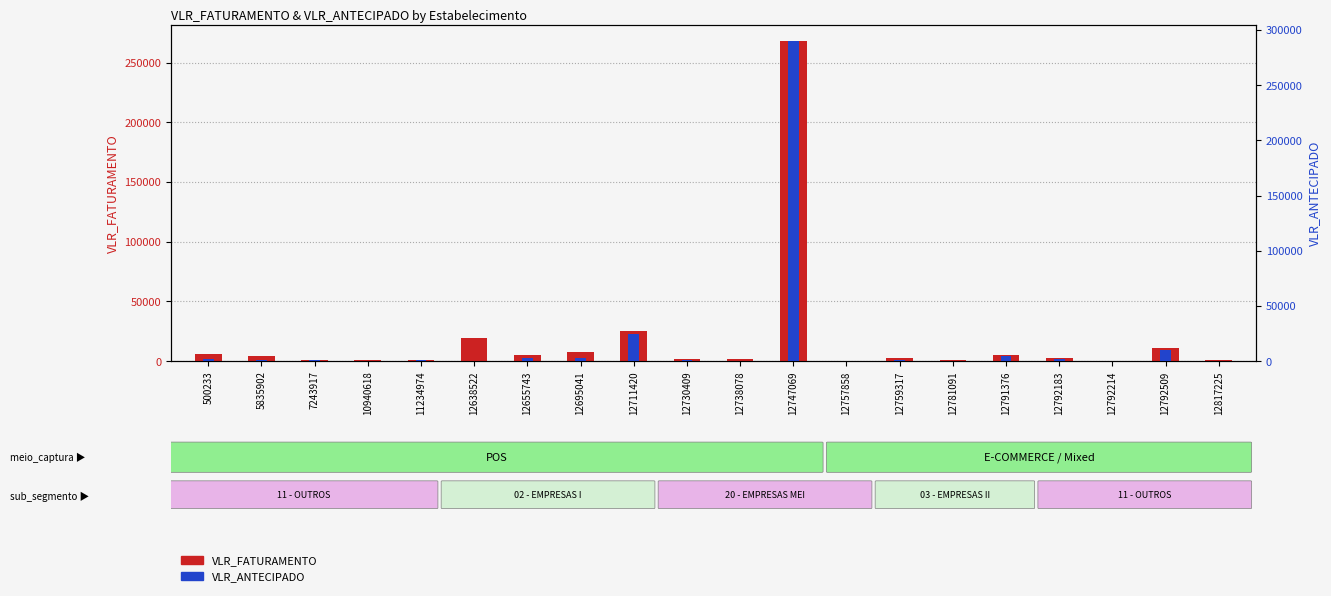

What is the total value across all series at 12792509?

21708.2